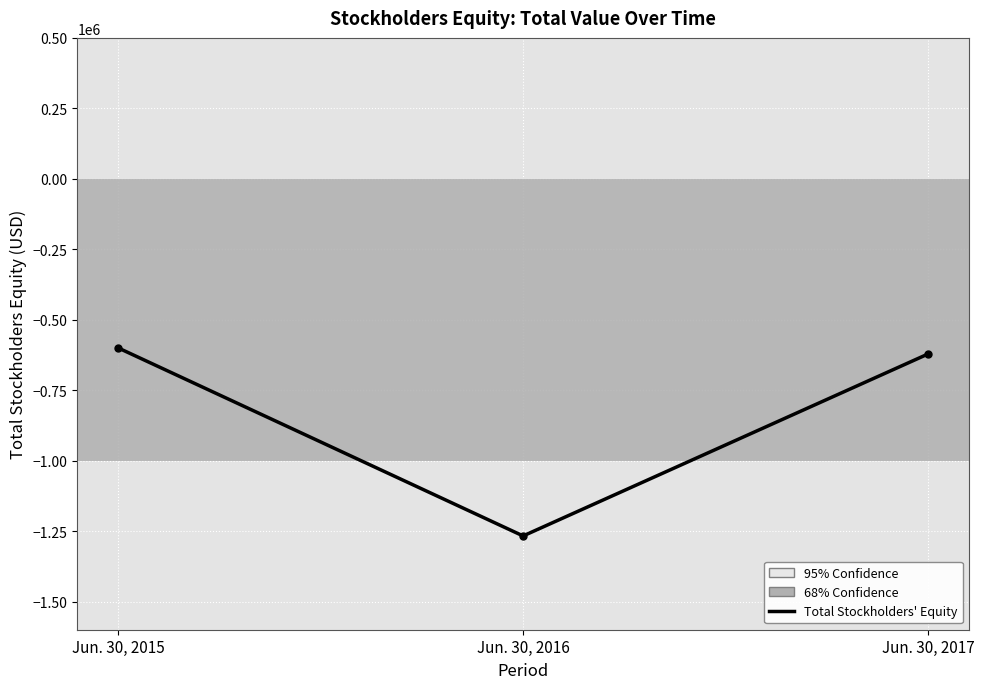

What is the value of the 1st point from the left?

-599605